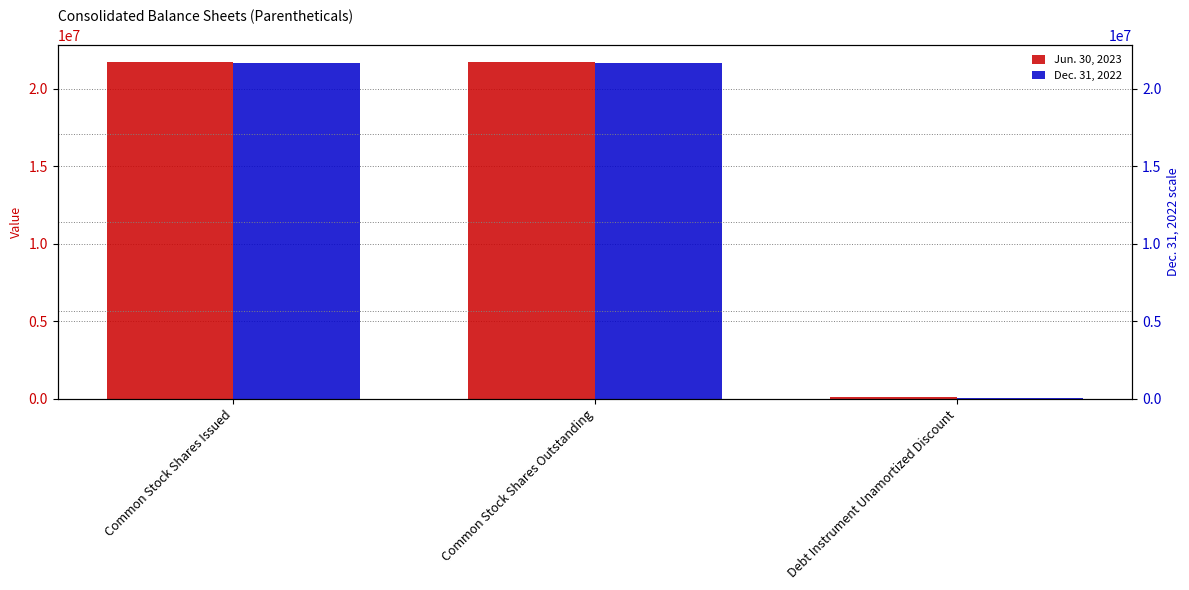

True or false: Jun. 30, 2023 has a value of 120231 at Debt Instrument Unamortized Discount.

True